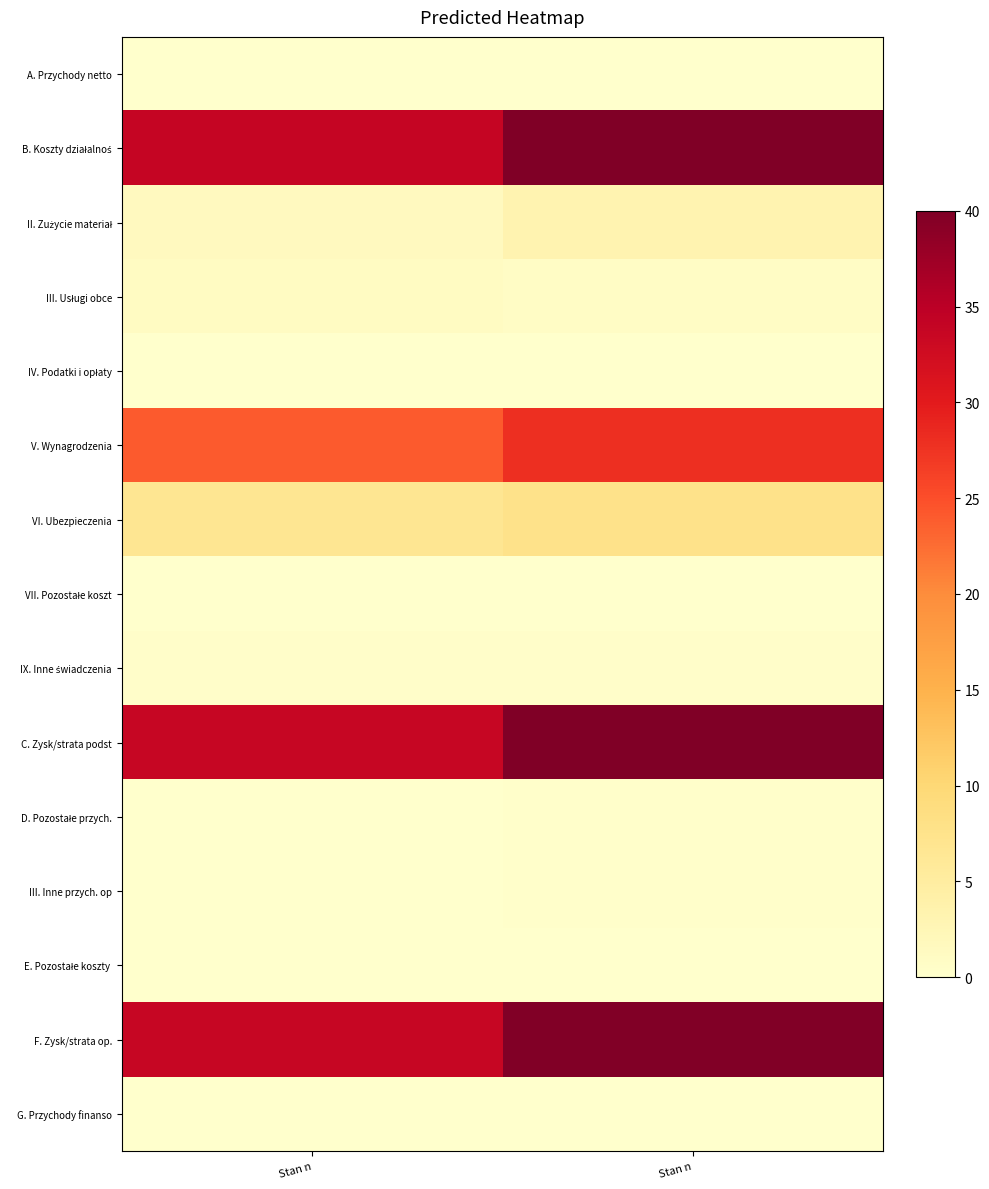

Which series has the largest range (max minus min)?

C. Zysk/strata podst